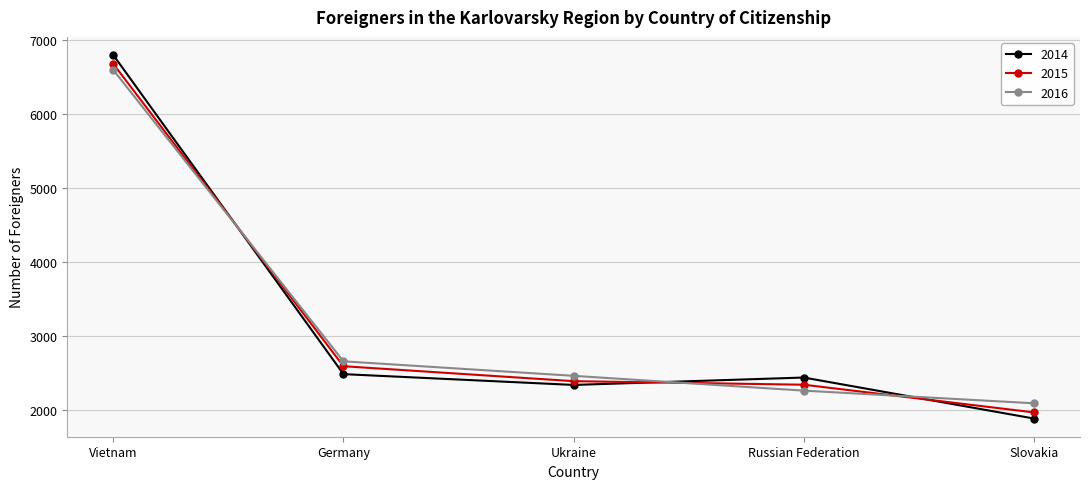

How many categories are shown in the chart?

5